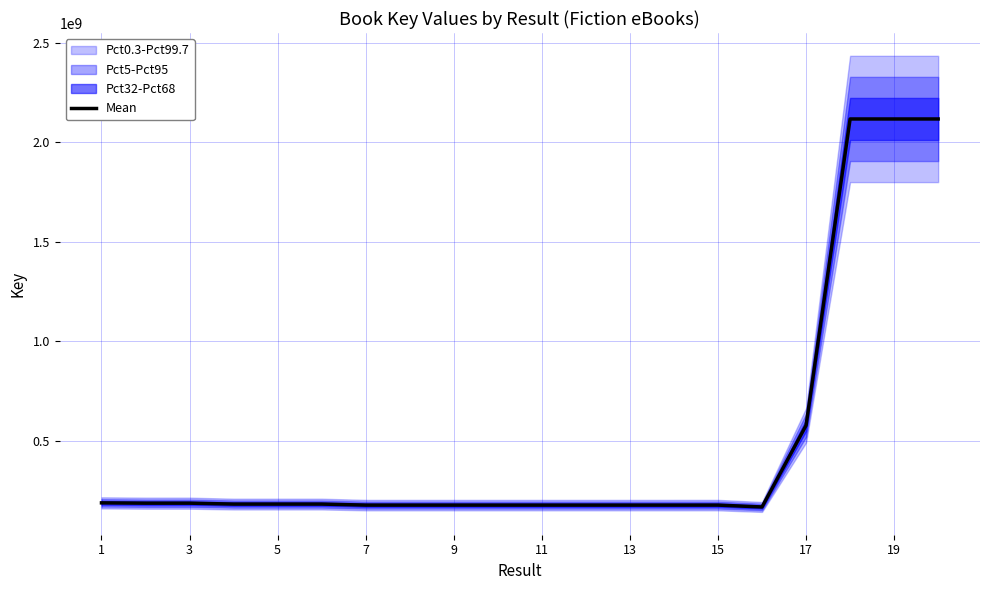

Is this an area chart (filled region under the line)?

No